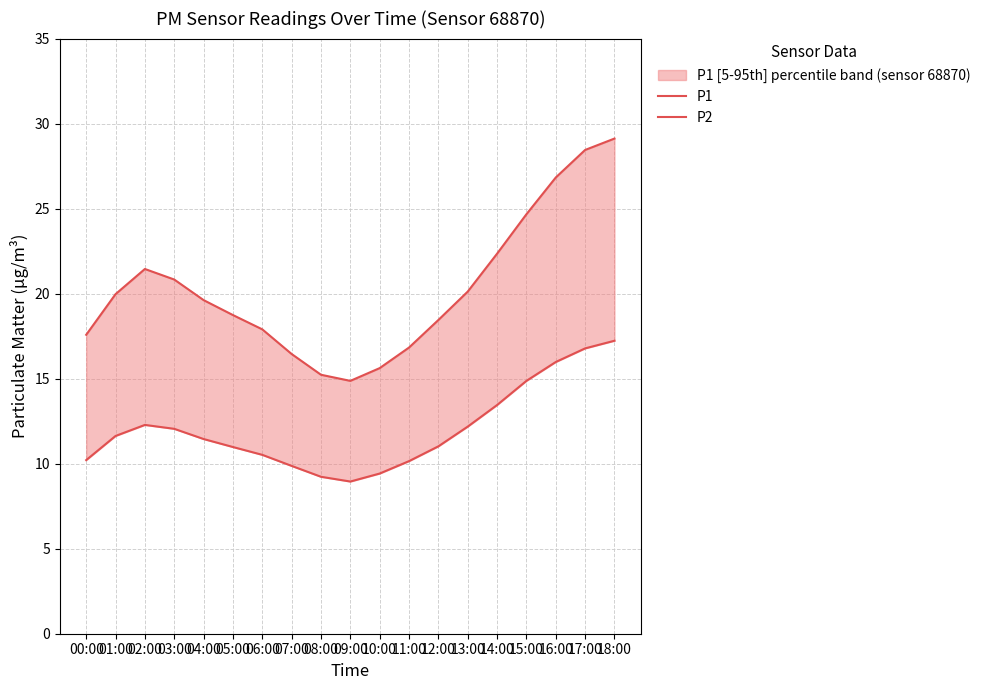

Reading left to right, what are all the values shown in this chart?

P1: 17.6	20.0	21.4	20.8	19.6	18.7	17.9	16.4	15.2	14.9	15.6	16.8	18.4	20.1	22.4	24.7	26.8	28.4	29.1
P2: 10.2	11.6	12.3	12.1	11.4	11.0	10.5	9.9	9.2	8.9	9.4	10.2	11.0	12.2	13.4	14.9	16.0	16.8	17.2